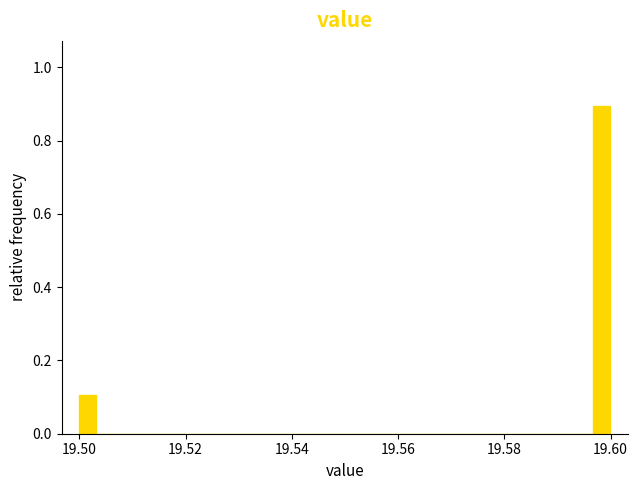

Read against the x-axis, roughly where is the centre of the tallest bar?

19.598